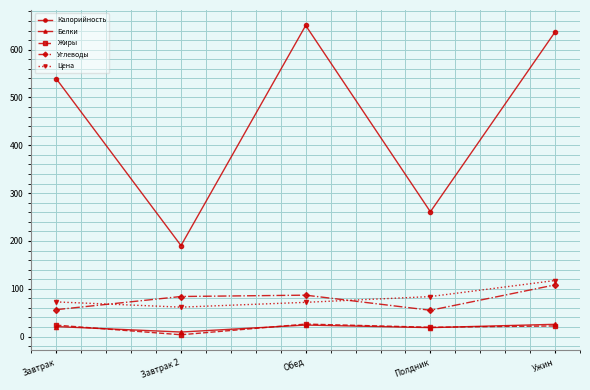

What is the difference between the maximum and minimum values in the Калорийность series?

460.3